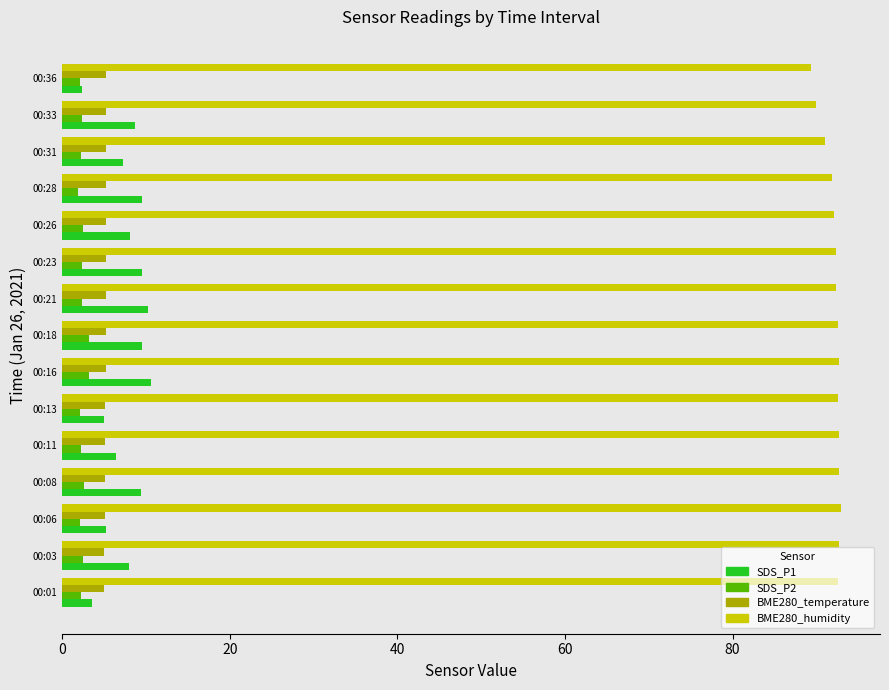

What is the greatest value displayed?

93.0